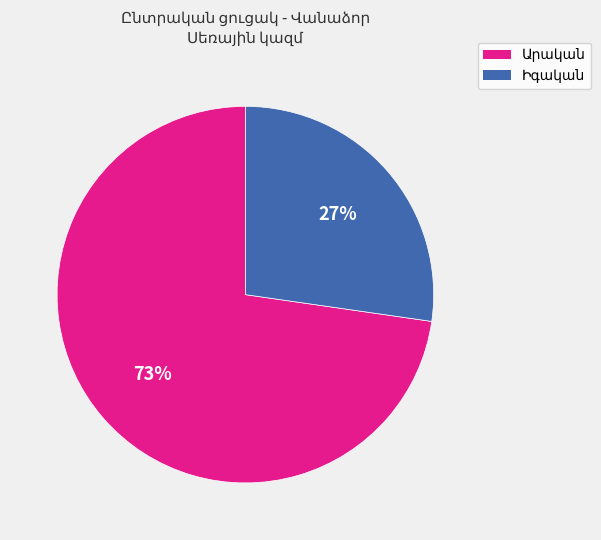

To the nearest percent, what is the average slice percentage?

50%